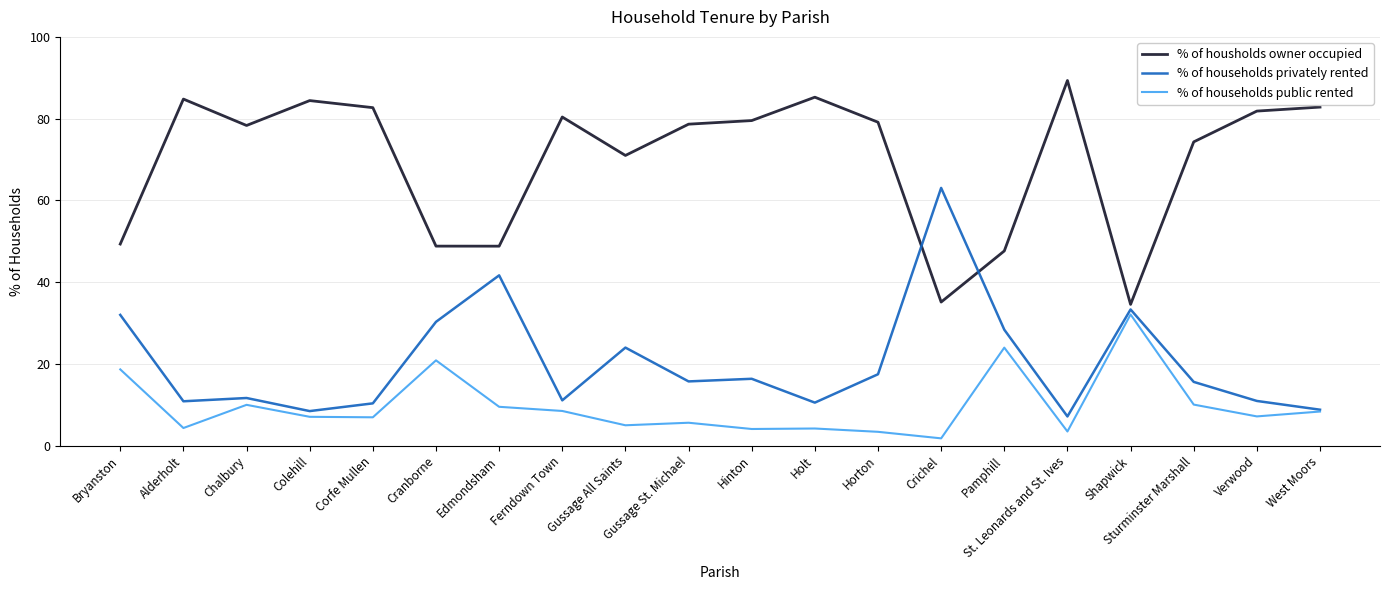

True or false: % of households privately rented has more than 1 points higher than both neighbors.

True